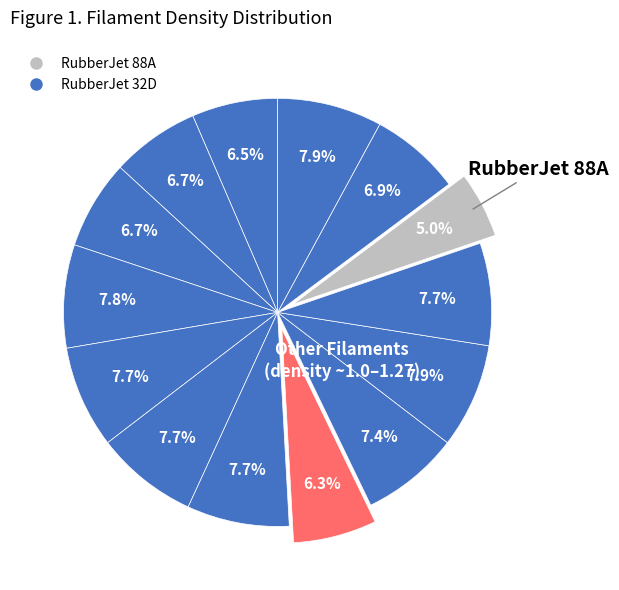

How many segments does this pie chart have?

14